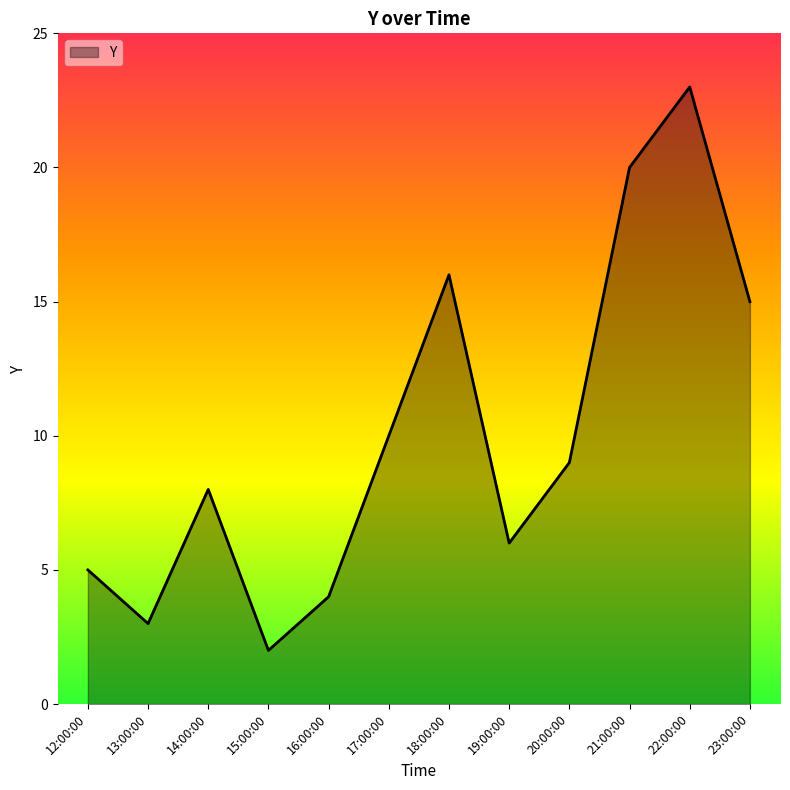

How many distinct data groups are displayed?

1